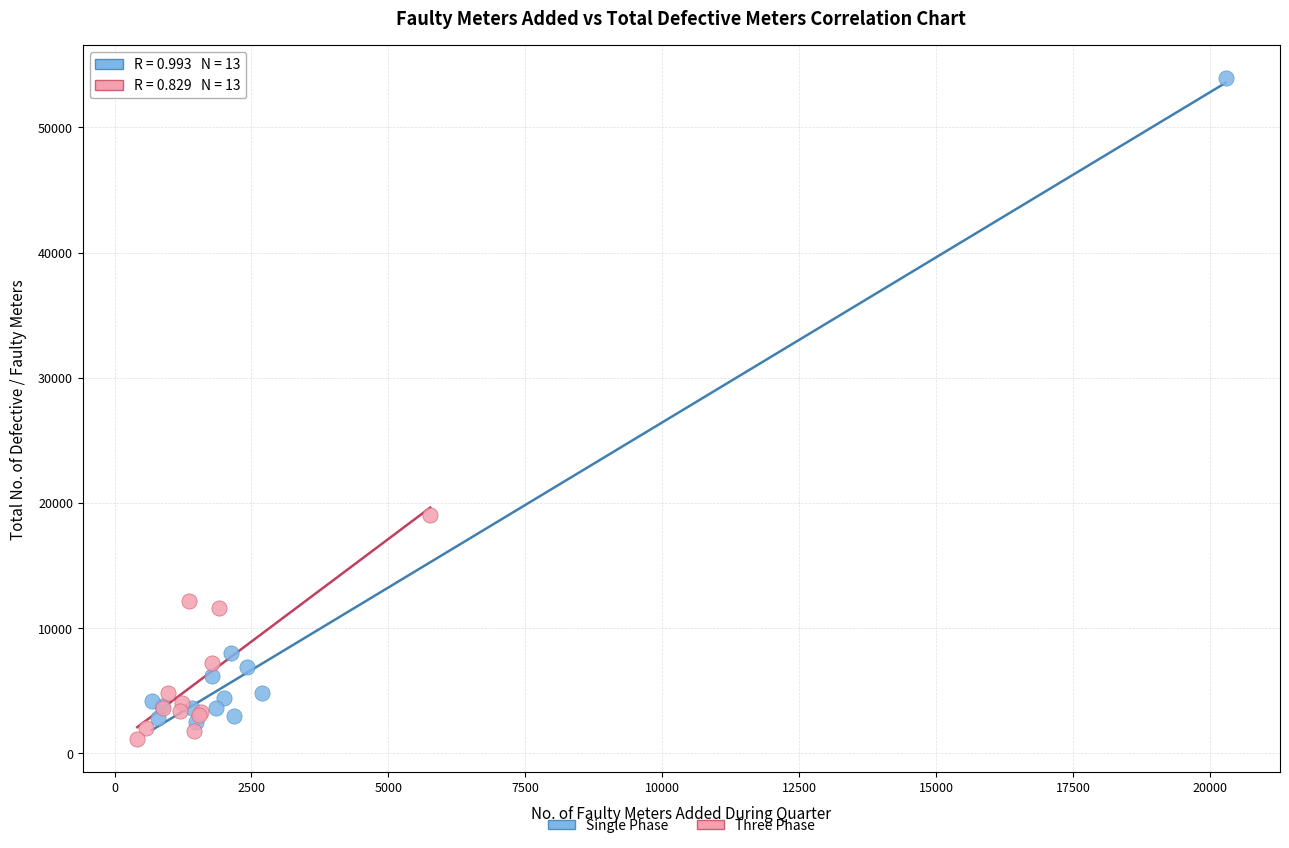

Which series contains the highest Y value?

Single Phase